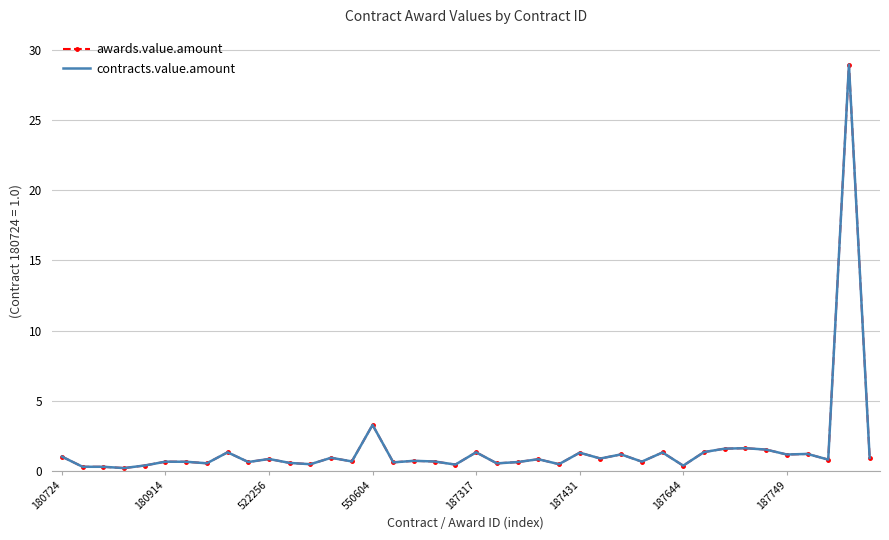

Is this an area chart (filled region under the line)?

No